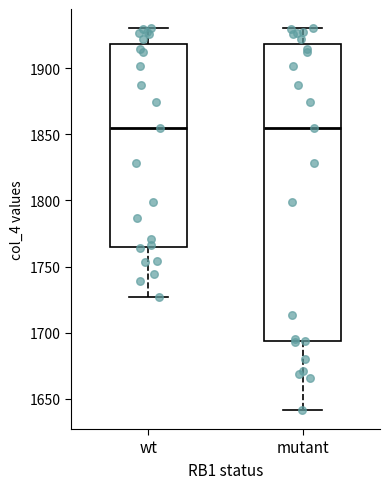

Reading left to right, transcribe this box plot: for each box, give where its median line is, the range the box spans, and where its two whiskers end, as read against the y-axis. The values are not printed on the chart, so give them approximately, as read against the axis.

wt: median 1855, box 1765 to 1920, whiskers 1725 to 1930
mutant: median 1855, box 1695 to 1920, whiskers 1640 to 1930